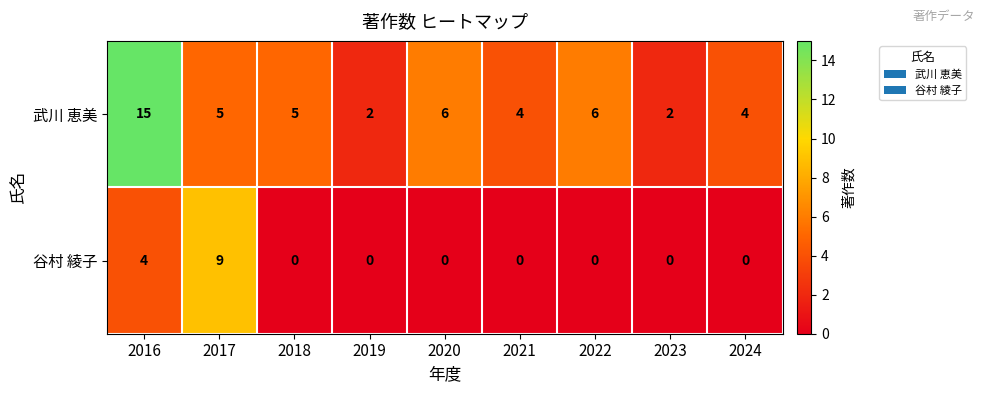

Reading left to right, transcribe all the data shown in this chart.

武川 恵美: 15	5	5	2	6	4	6	2	4
谷村 綾子: 4	9	0	0	0	0	0	0	0